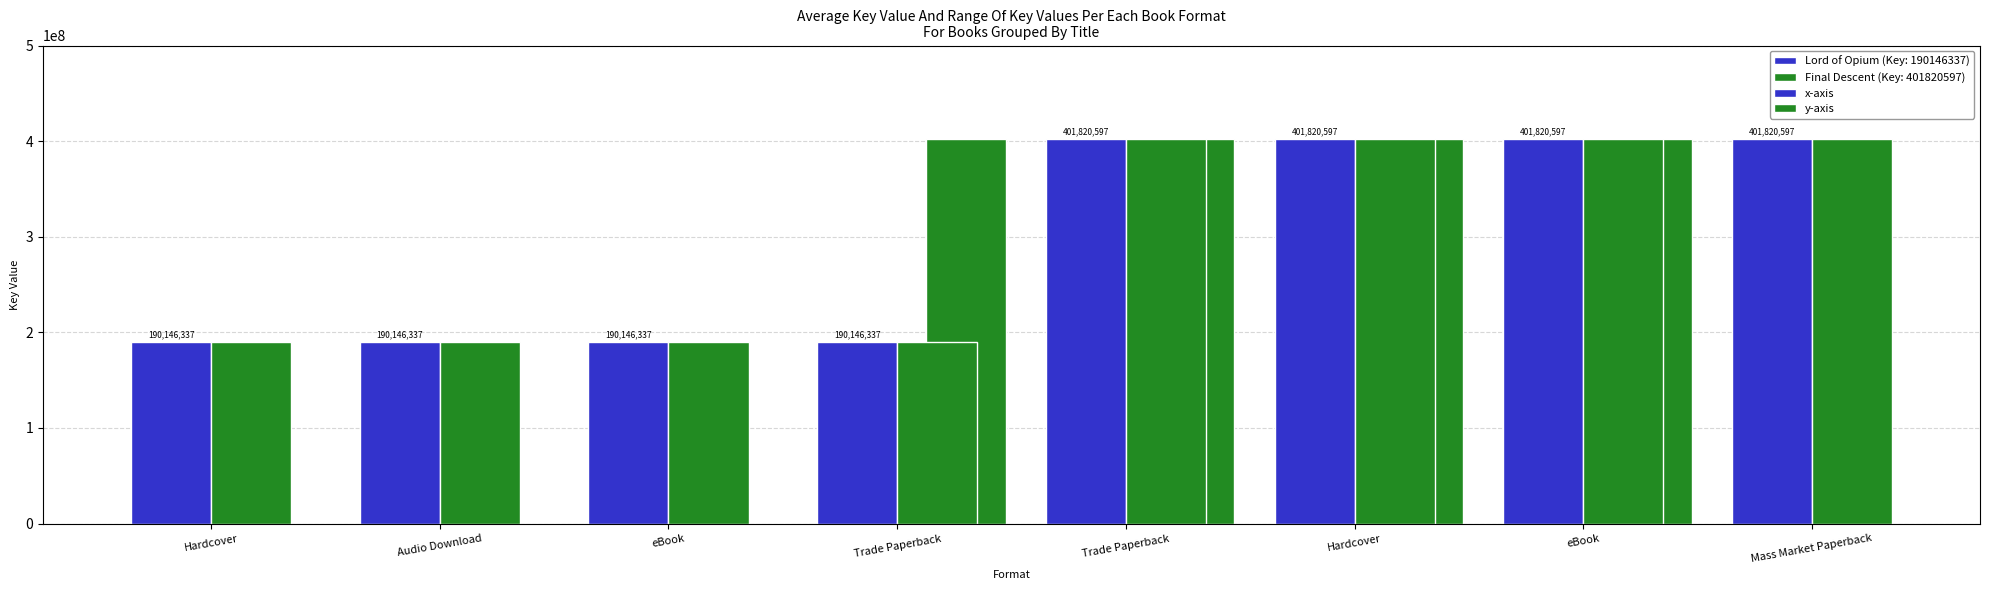

How many groups of bars are there?

8